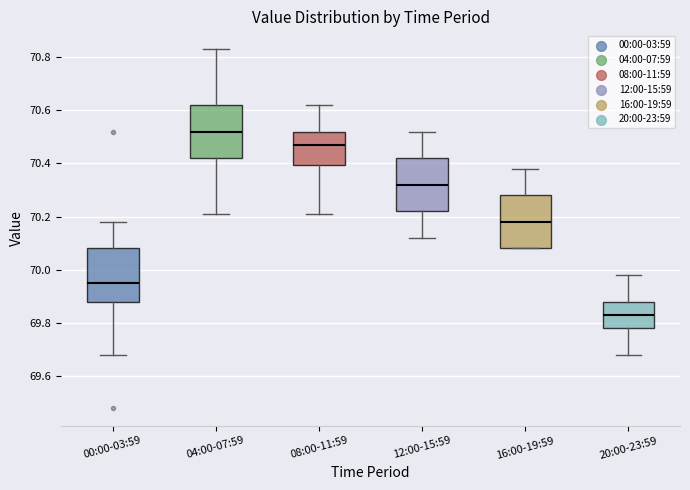

Reading left to right, transcribe this box plot: for each box, give where its median line is, the range the box spans, and where its two whiskers end, as read against the y-axis. The values are not printed on the chart, so give them approximately, as read against the axis.

00:00-03:59: median 69.96, box 69.88 to 70.08, whiskers 69.68 to 70.18
04:00-07:59: median 70.52, box 70.42 to 70.62, whiskers 70.22 to 70.84
08:00-11:59: median 70.48, box 70.40 to 70.52, whiskers 70.22 to 70.62
12:00-15:59: median 70.32, box 70.22 to 70.42, whiskers 70.12 to 70.52
16:00-19:59: median 70.18, box 70.08 to 70.28, whiskers 70.08 to 70.38
20:00-23:59: median 69.84, box 69.78 to 69.88, whiskers 69.68 to 69.98